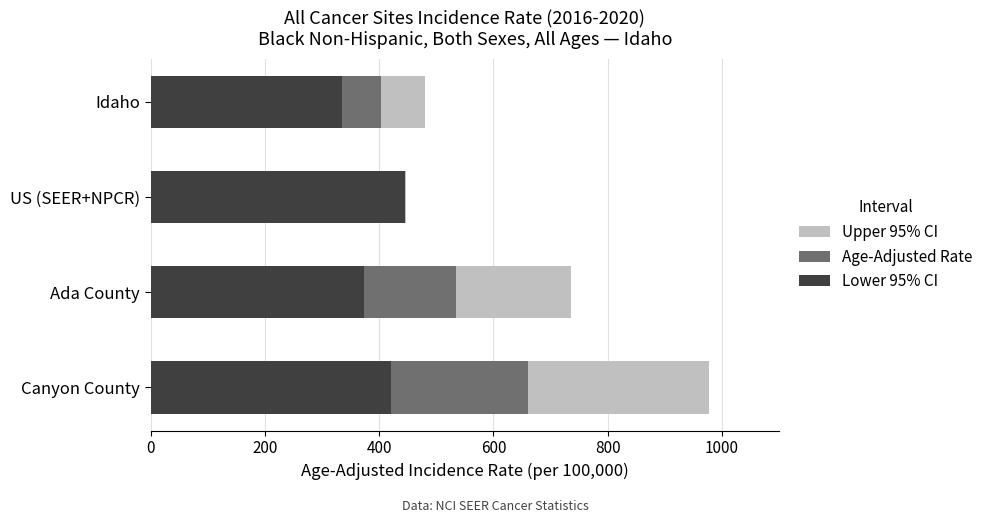

The value of Lower 95% CI at US (SEER+NPCR) is 222.0. True or false?

False